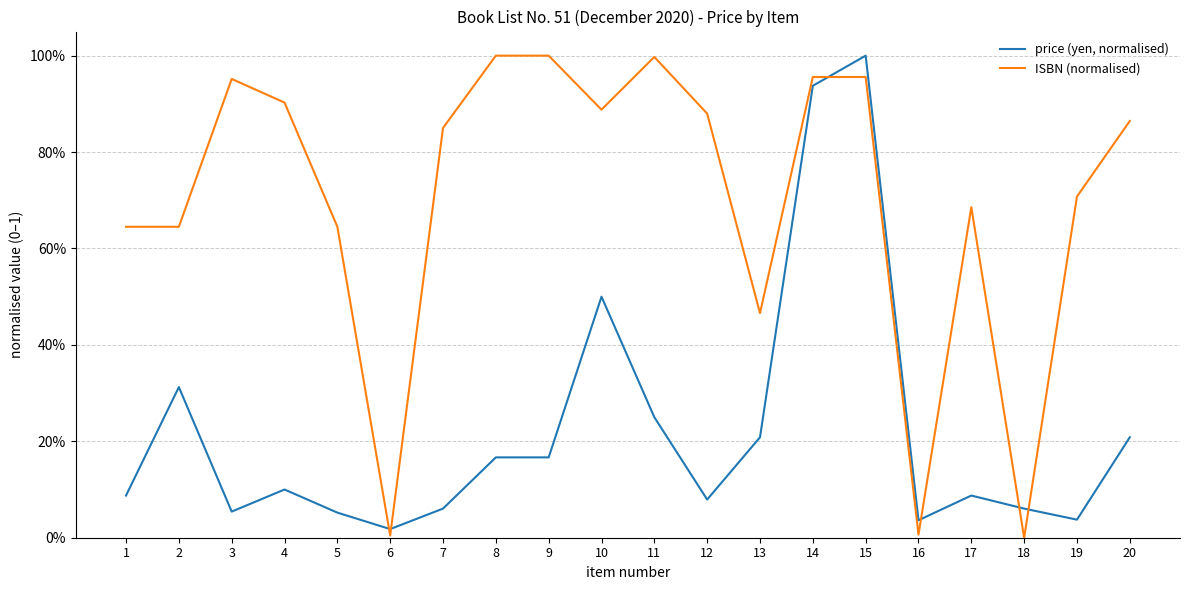

Between 16 and 17, which series saw the biggest shift?

ISBN (normalised)